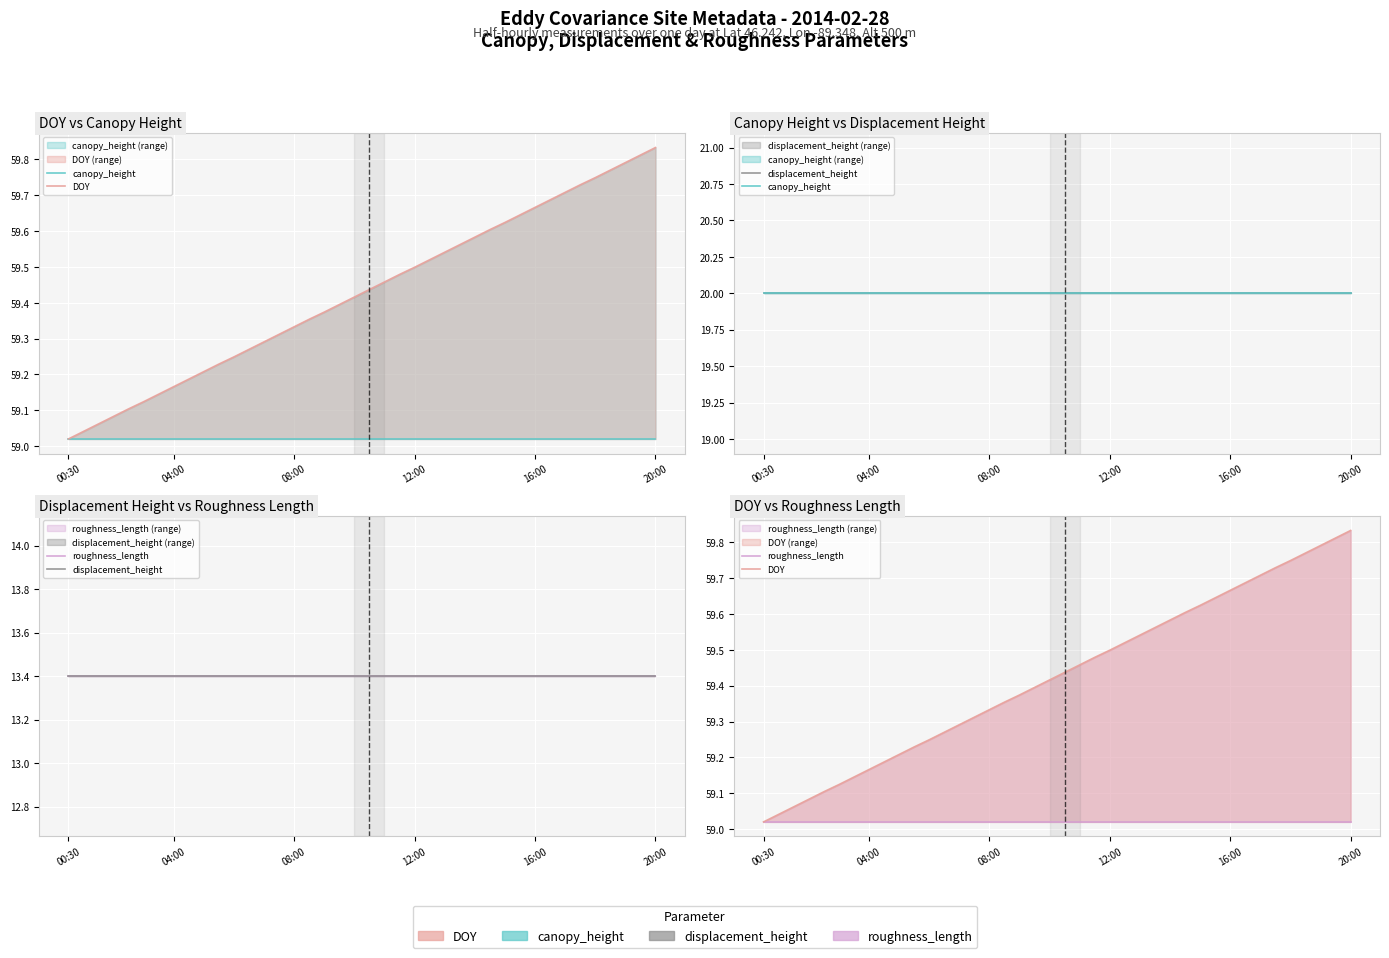

True or false: displacement_height and DOY cross at least once.

False